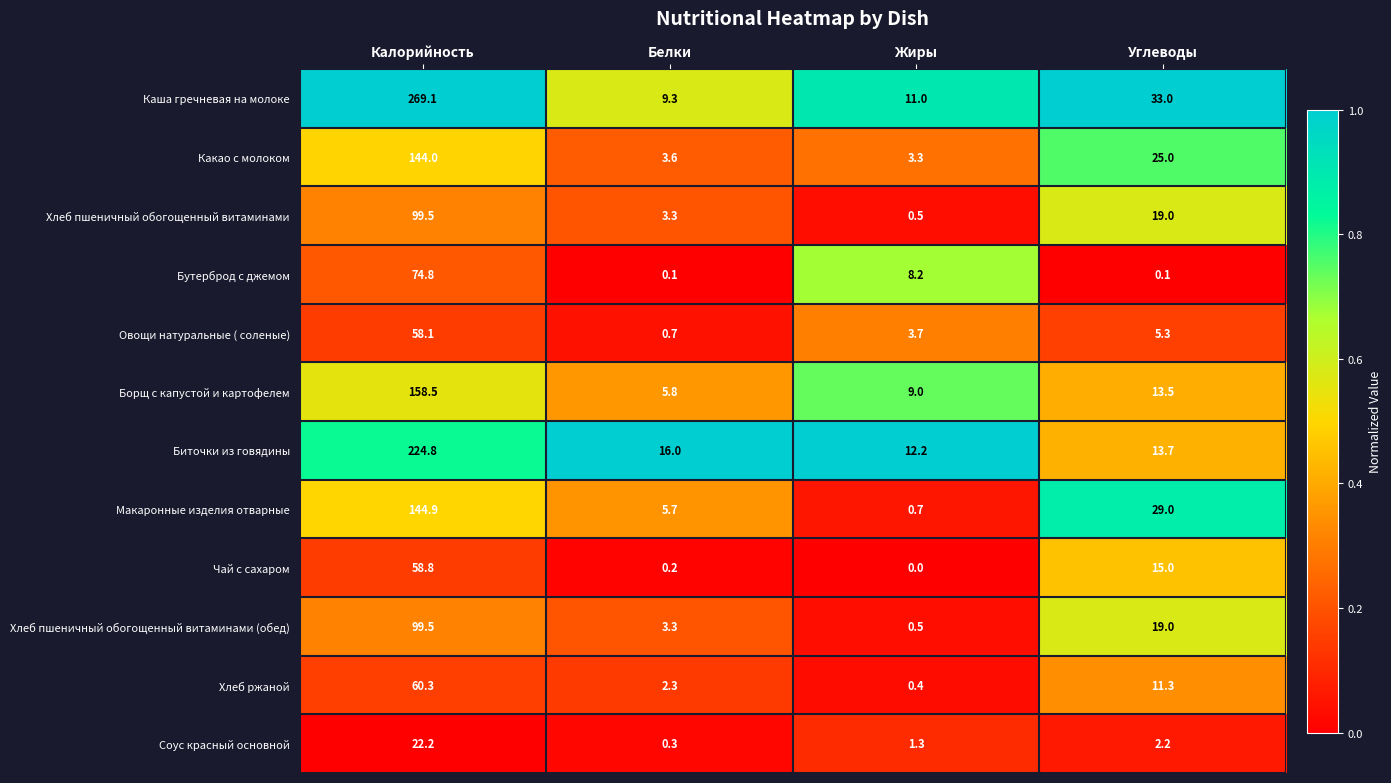

What is the difference between the highest and lowest values at Углеводы?

32.9